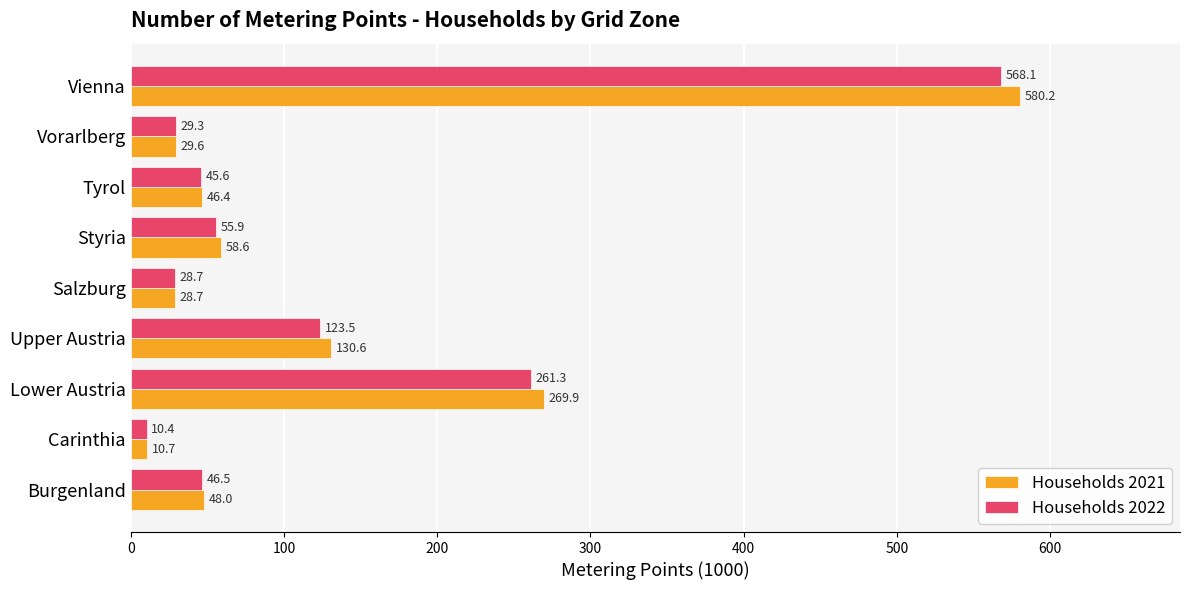

At how many categories does at least one series exceed 266?

2